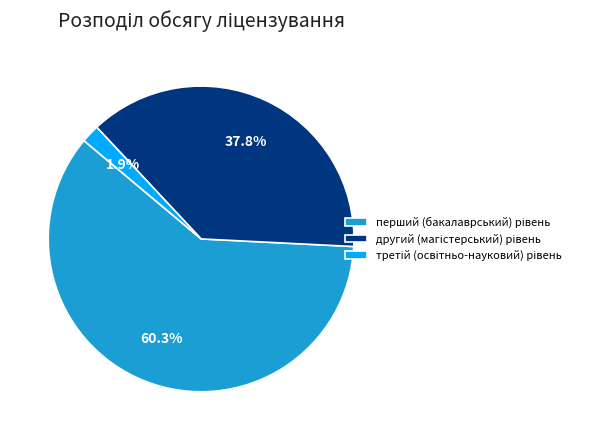

What portion of the pie excludes третій (освітньо-науковий) рівень?

98.1%